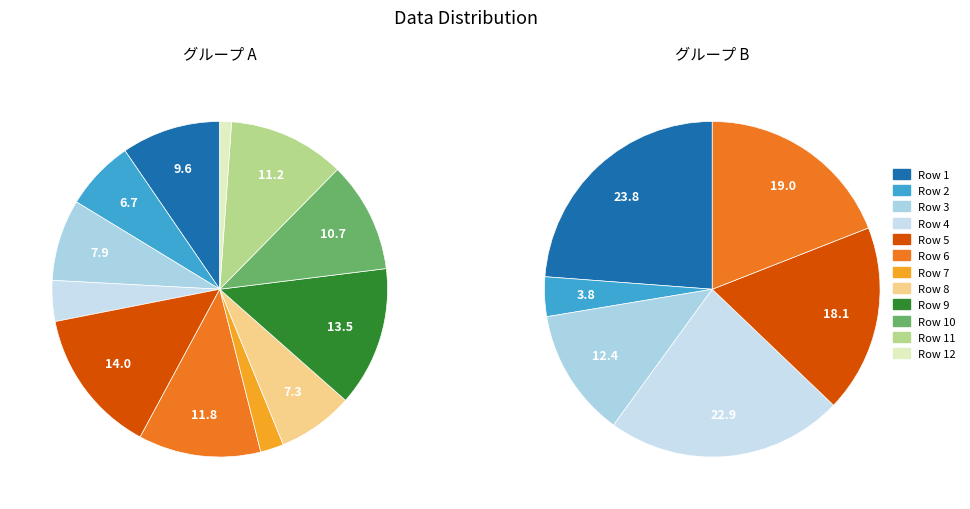

To the nearest percent, what portion does Row 3 represent?

8%